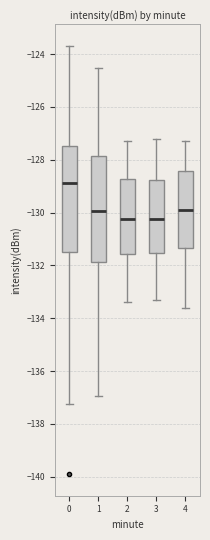

Reading left to right, read every box against the y-axis: the position of its median line, the range the box covers, and the ends of its whiskers. The values are not printed on the chart, so give them approximately, as read against the axis.

0: median -128.8, box -131.6 to -127.4, whiskers -137.2 to -123.6
1: median -130.0, box -131.8 to -127.8, whiskers -137.0 to -124.6
2: median -130.2, box -131.6 to -128.8, whiskers -133.4 to -127.2
3: median -130.2, box -131.6 to -128.8, whiskers -133.2 to -127.2
4: median -129.8, box -131.4 to -128.4, whiskers -133.6 to -127.2